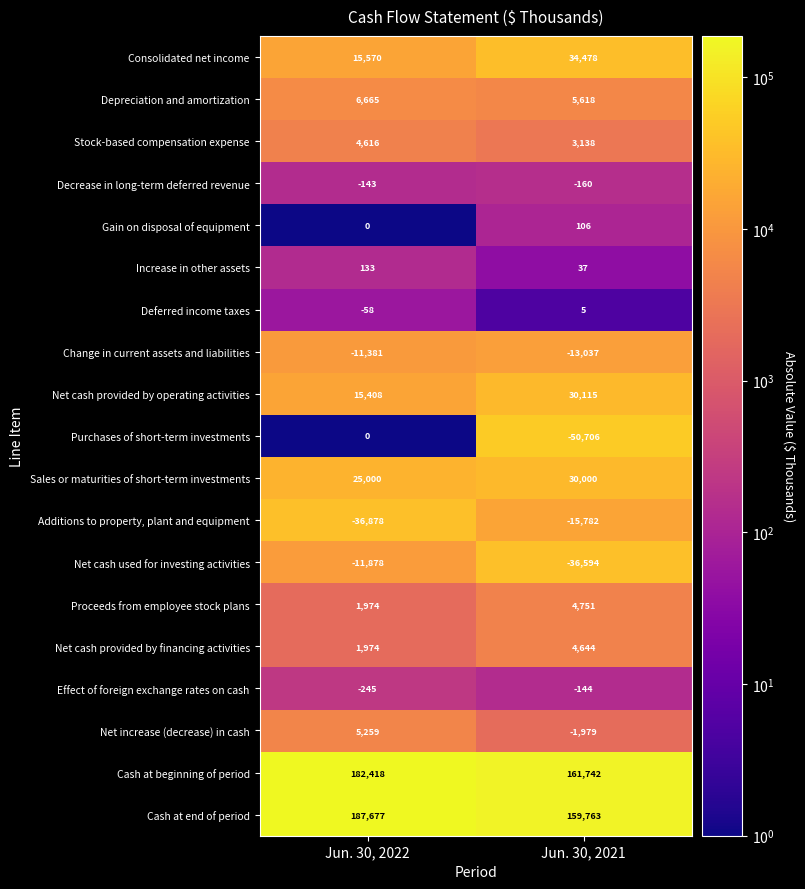

Rank the categories by Depreciation and amortization value from lowest to highest.

Jun. 30, 2021, Jun. 30, 2022